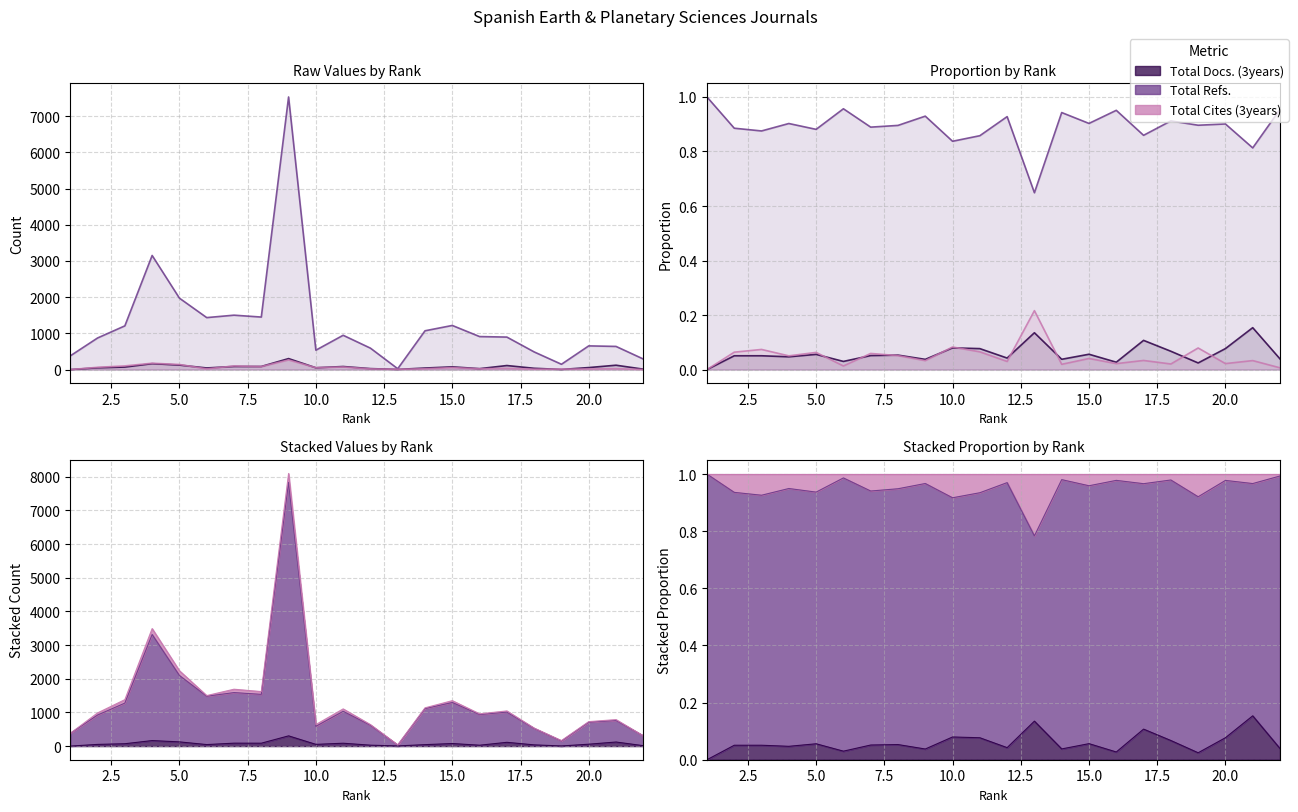

Count the Total Docs. (3years) values in the range 0 to 1.

22